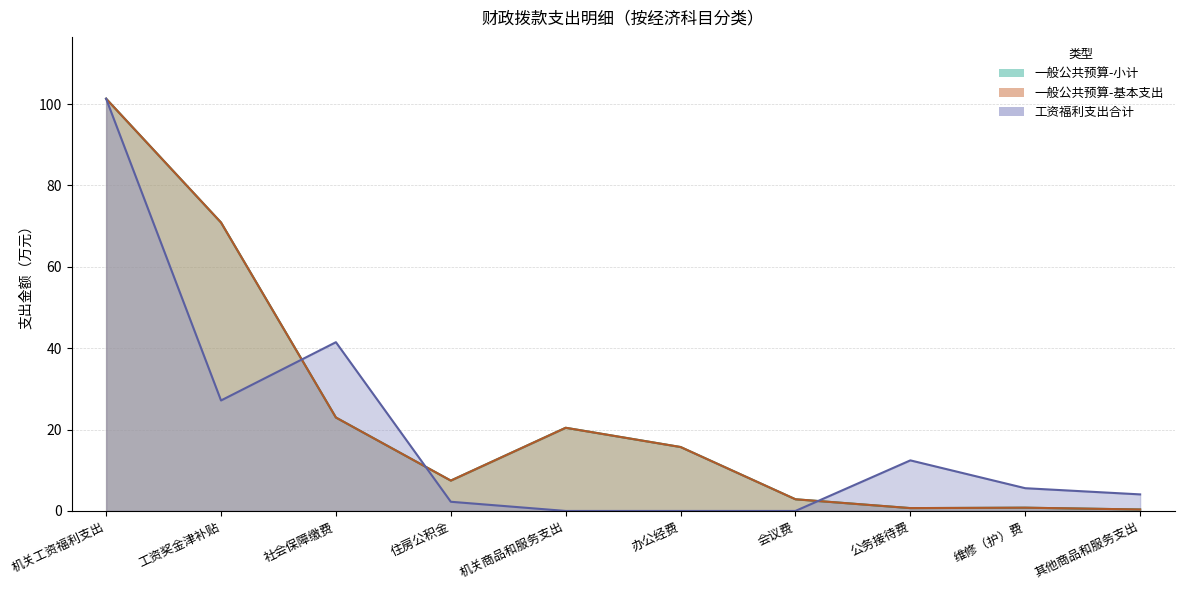

At which label does 一般公共预算-基本支出 first exceed 15?

机关工资福利支出